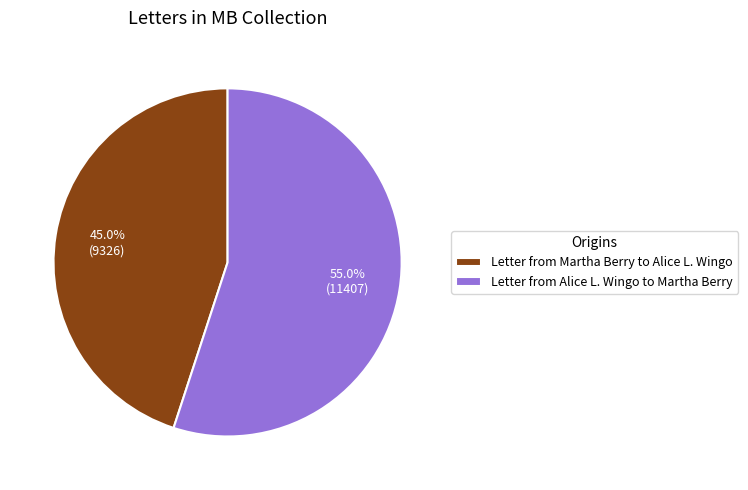

How many segments does this pie chart have?

2